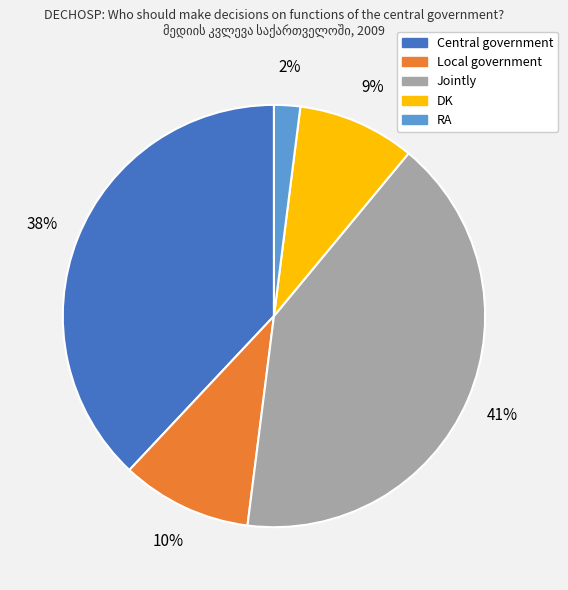

Between Central government and RA, which is larger?

Central government